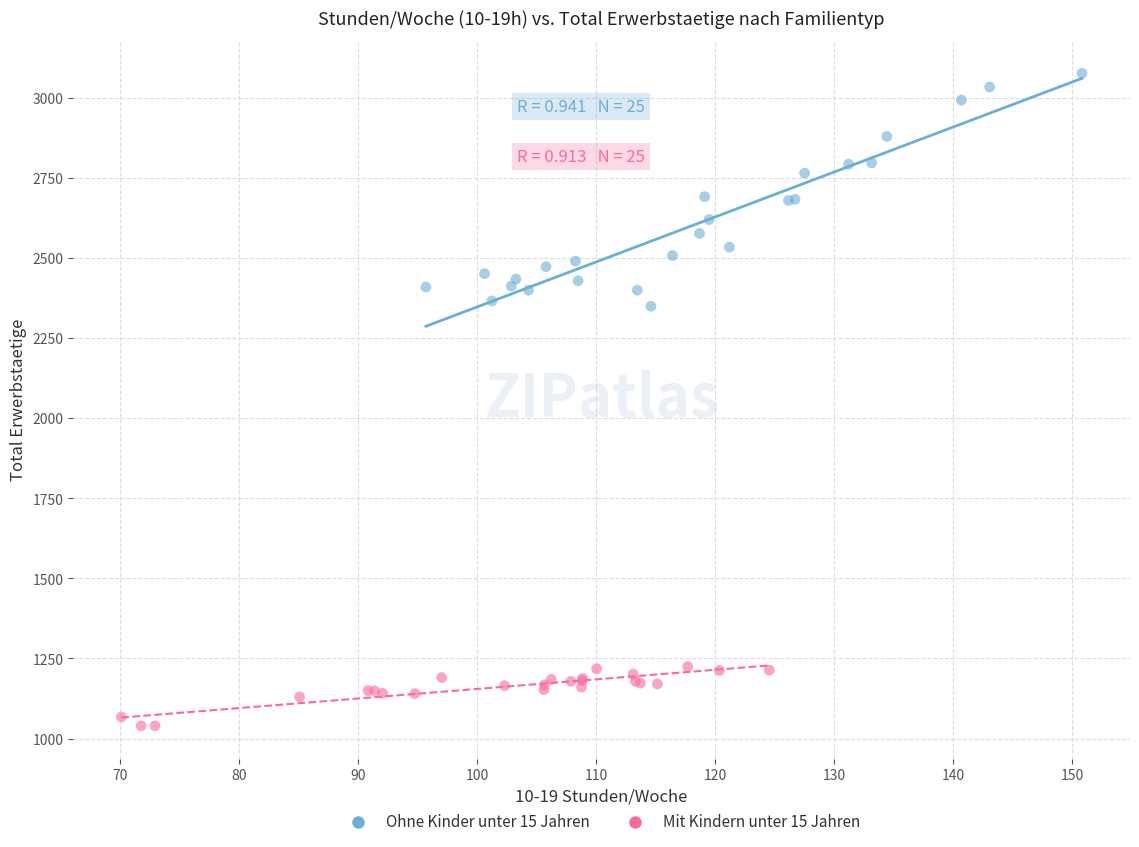

Which series has the widest spread of Y values?

Ohne Kinder unter 15 Jahren